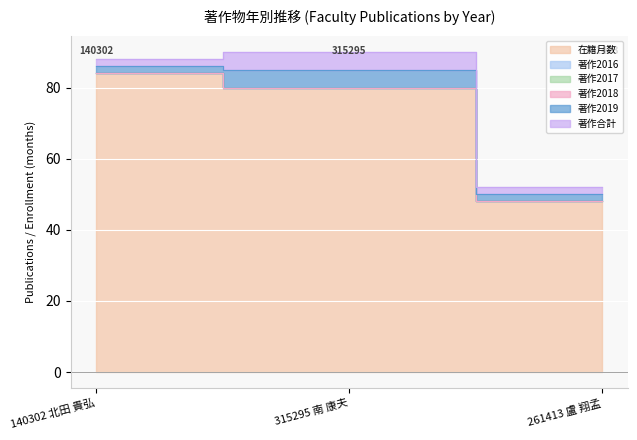

Reading left to right, extract all data points from this chart.

在籍月数: 140302 北田 貴弘=84	315295 南 康夫=80	261413 盧 翔孟=48
著作2016: 140302 北田 貴弘=0	315295 南 康夫=0	261413 盧 翔孟=0
著作2017: 140302 北田 貴弘=0	315295 南 康夫=0	261413 盧 翔孟=0
著作2018: 140302 北田 貴弘=0	315295 南 康夫=0	261413 盧 翔孟=0
著作2019: 140302 北田 貴弘=2	315295 南 康夫=5	261413 盧 翔孟=2
著作合計: 140302 北田 貴弘=2	315295 南 康夫=5	261413 盧 翔孟=2